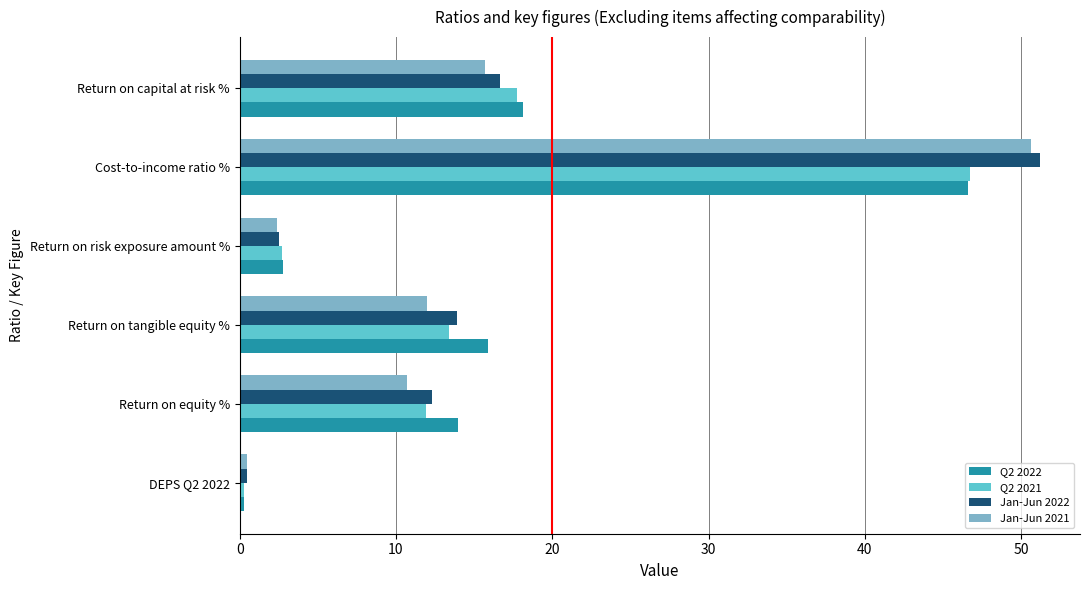

What is the difference between the second highest and minimum values in the Q2 2022 series?

17.9